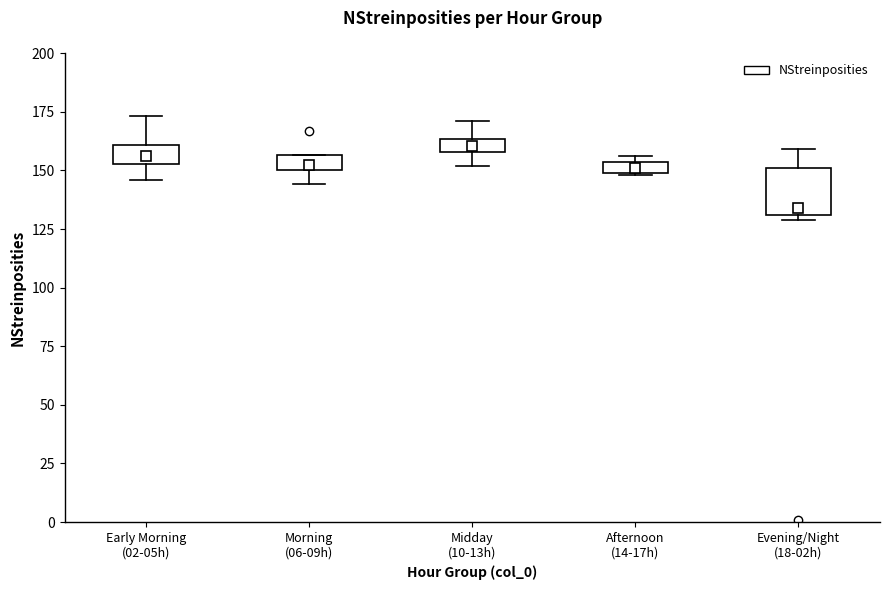

Which box has the lowest median line?

Evening/Night (18-02h)